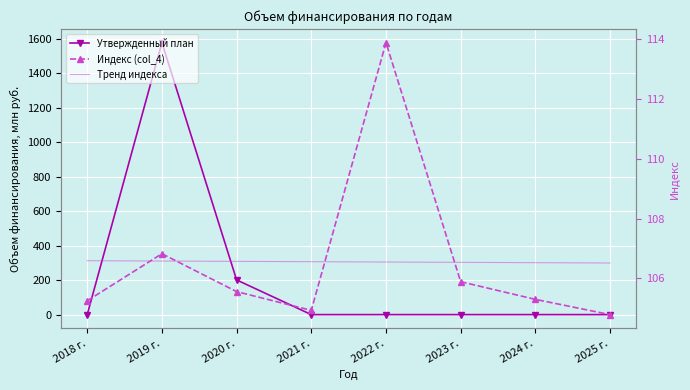

Rank the series at 2021 г. from lowest to highest value.

Утвержденный план, Индекс (col_4), Тренд индекса